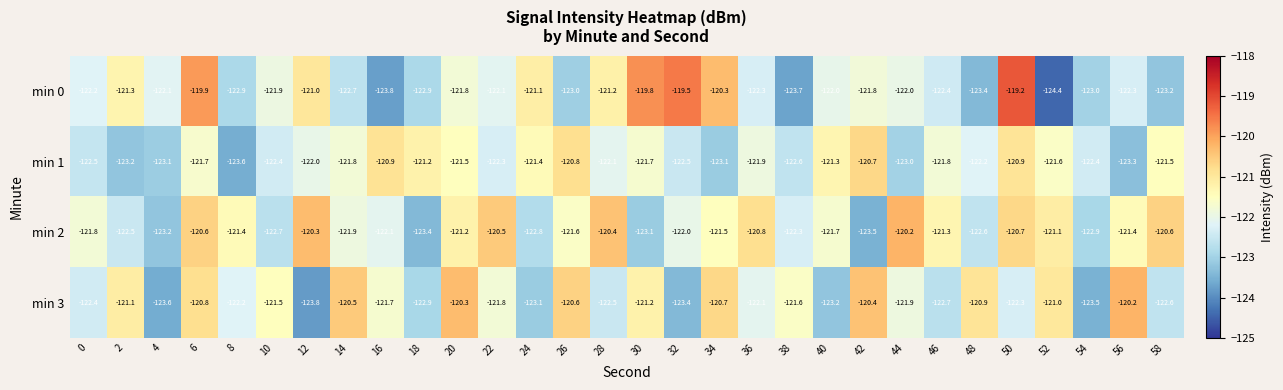

Rank the series by their average value, from lowest to highest.

min 1, min 0, min 3, min 2